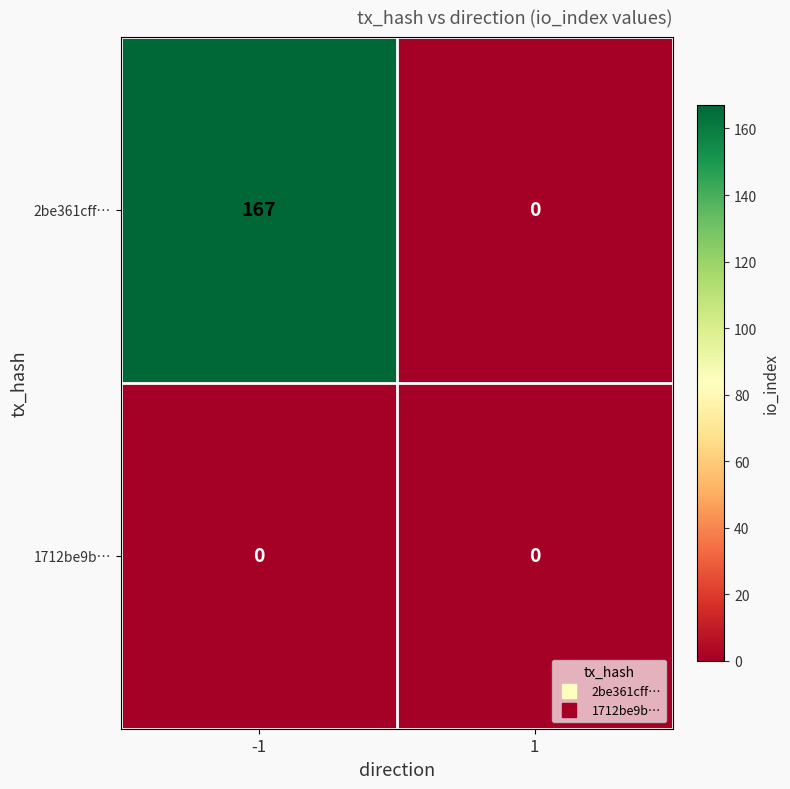

Rank the series by their average value, from highest to lowest.

2be361cff…, 1712be9b…